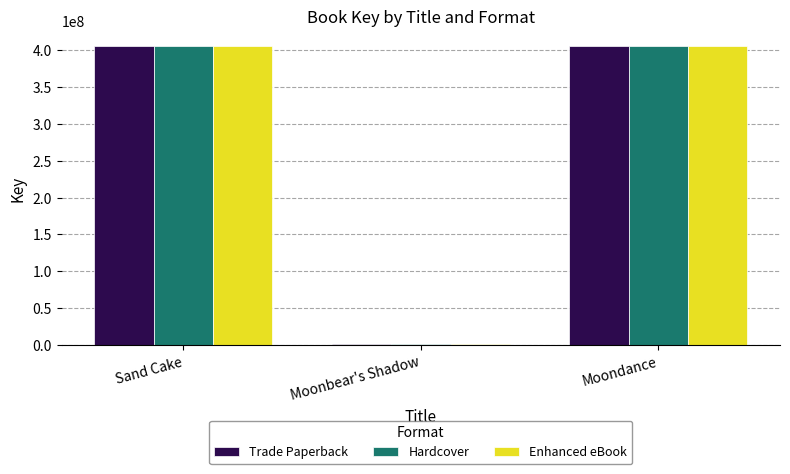

Is it true that Trade Paperback equals 405294025 at Moondance?

True